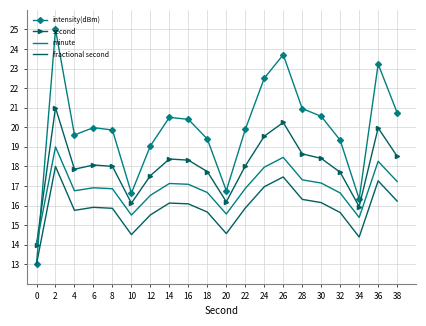

How many distinct data groups are displayed?

4